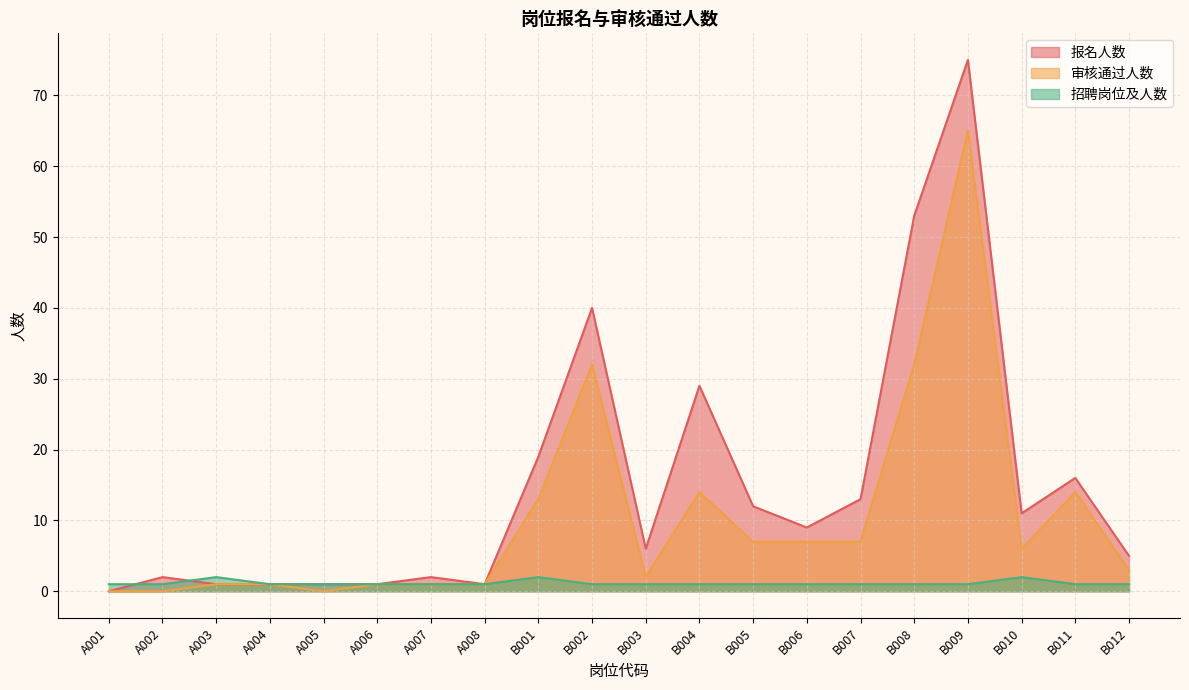

Which series has the widest spread of values?

报名人数